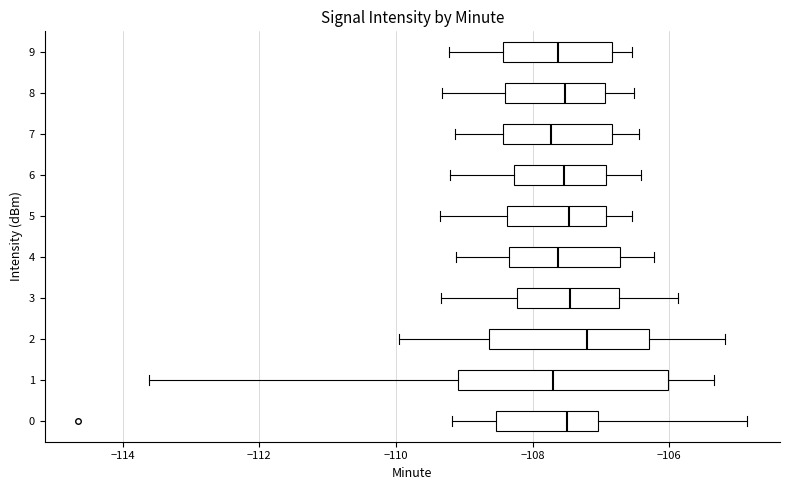

Comparing the boxes themselves (not the whiskers), which one is the widest?

1